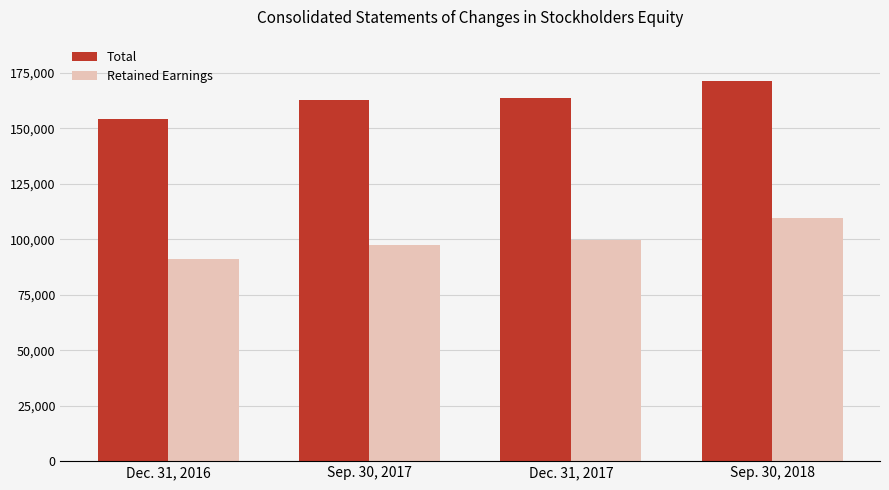

What is the value of the Total bar at the 2nd from the left?

162648